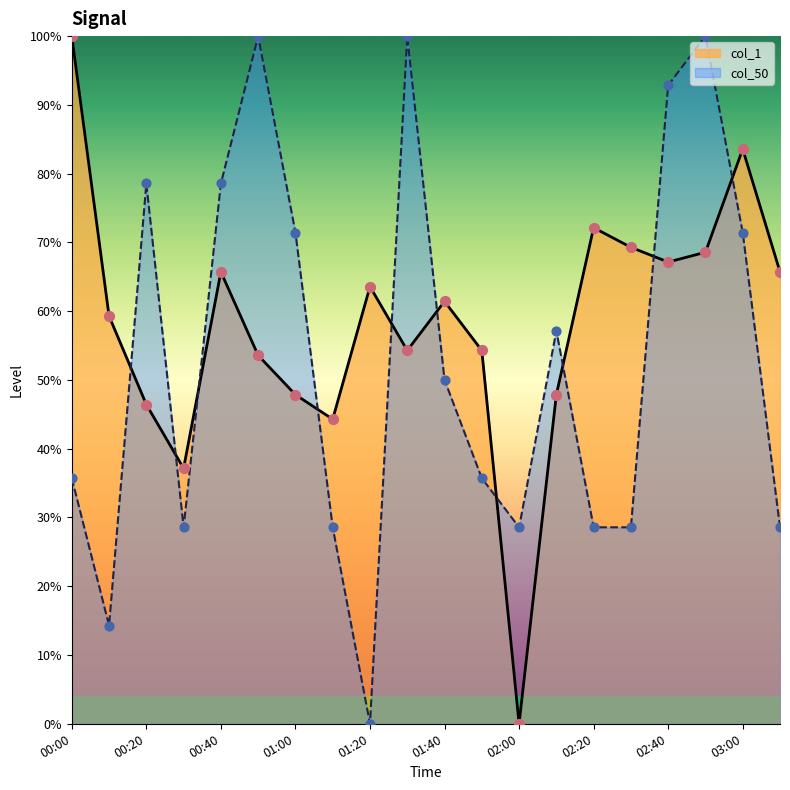

What is the total value across all series at 01:20?

63.6